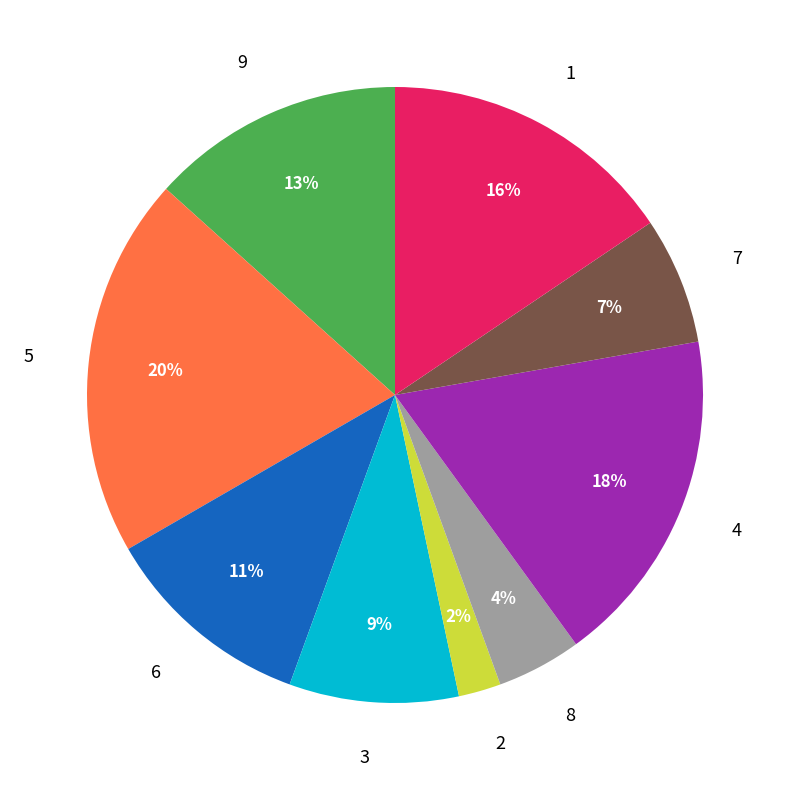

Which has a higher value, 9 or 7?

9